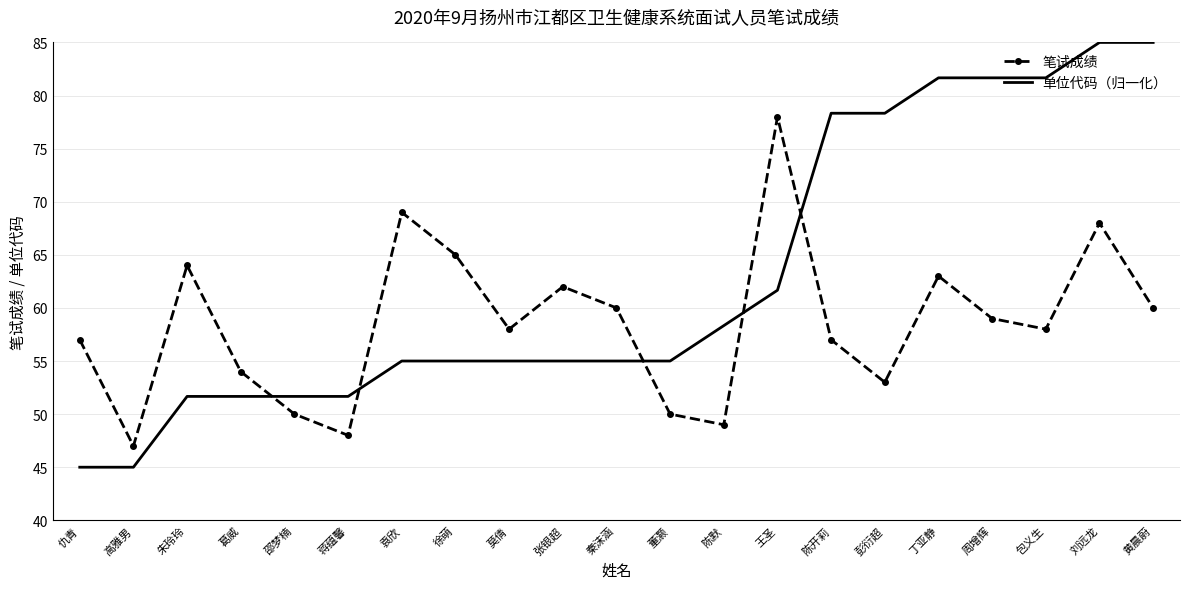

Which series changed the most between 董灏 and 刘远龙?

单位代码（归一化）